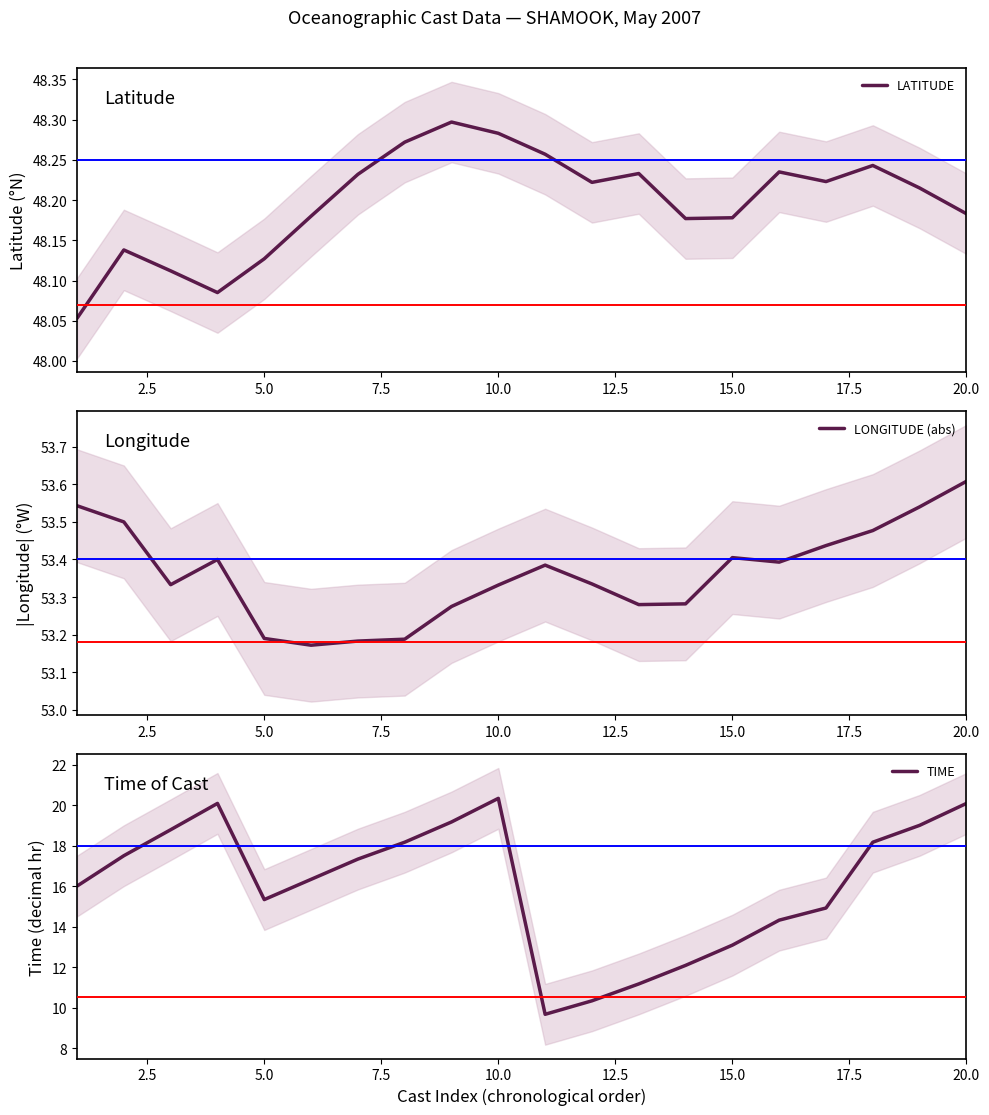

True or false: LONGITUDE (abs) has more than 2 interior local peaks.

True